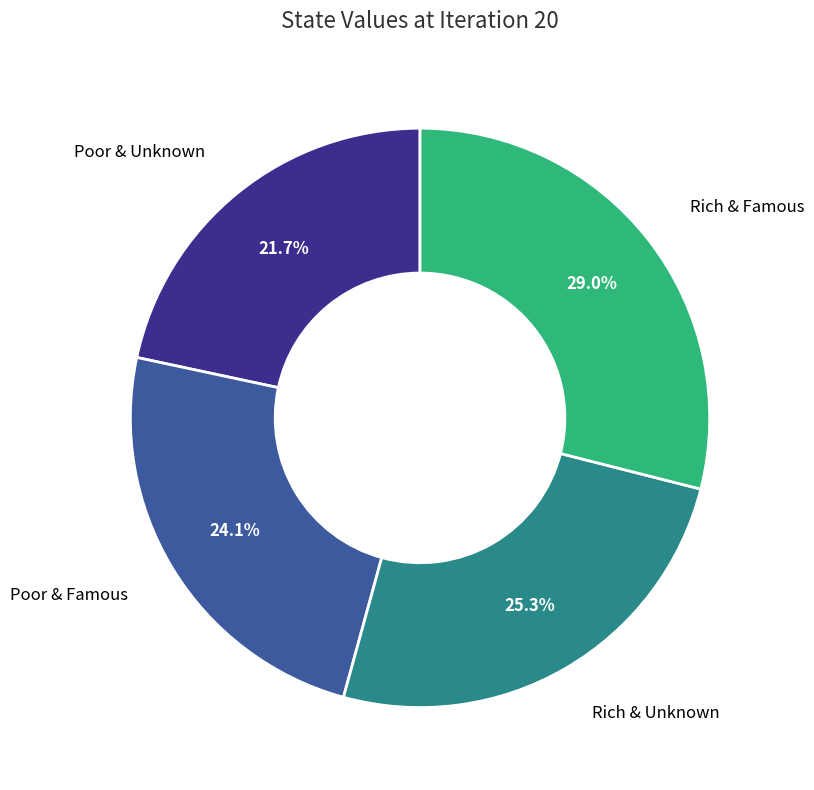

Does any single category account for the majority?

No